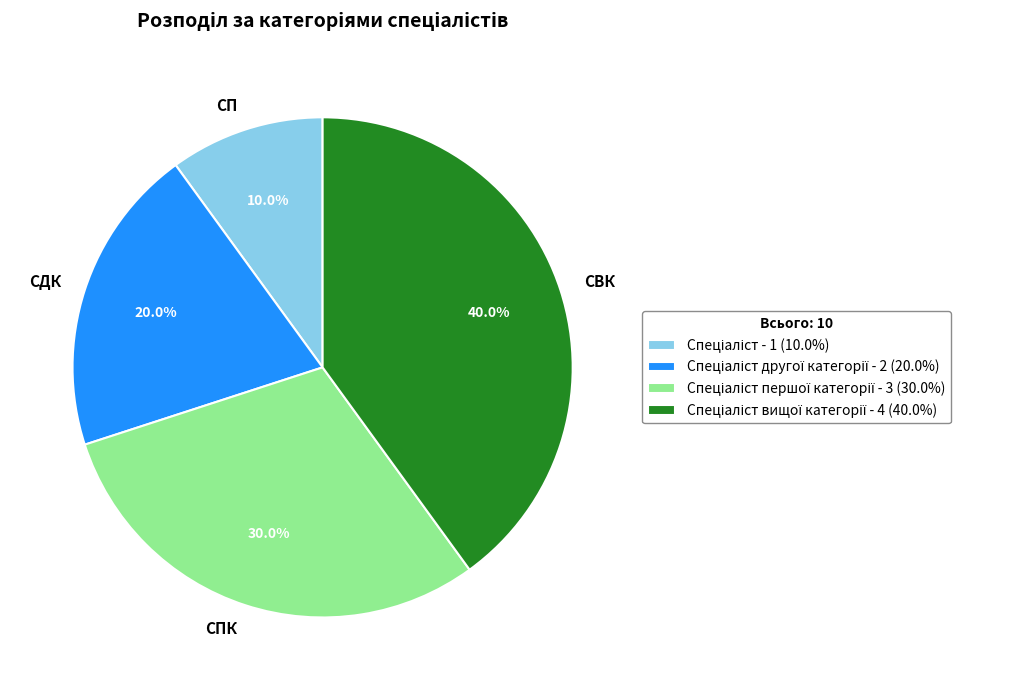

Does any single category account for the majority?

No